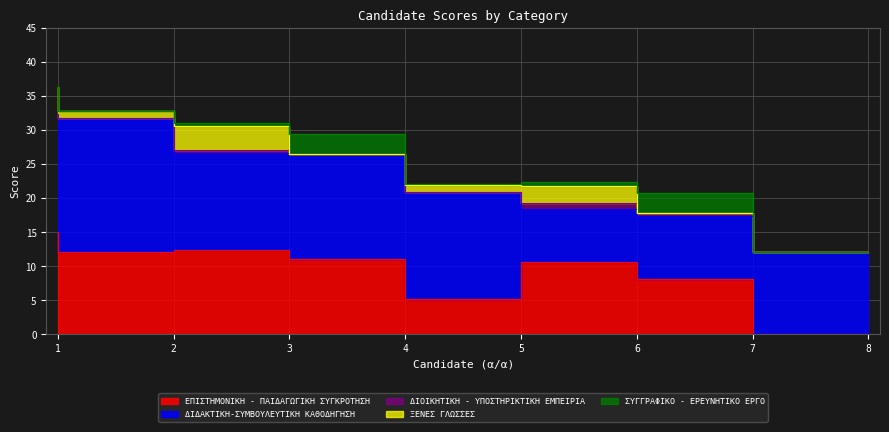

How many values in the ΣΥΓΓΡΑΦΙΚΟ - ΕΡΕΥΝΗΤΙΚΟ ΕΡΓΟ series exceed 0?

6